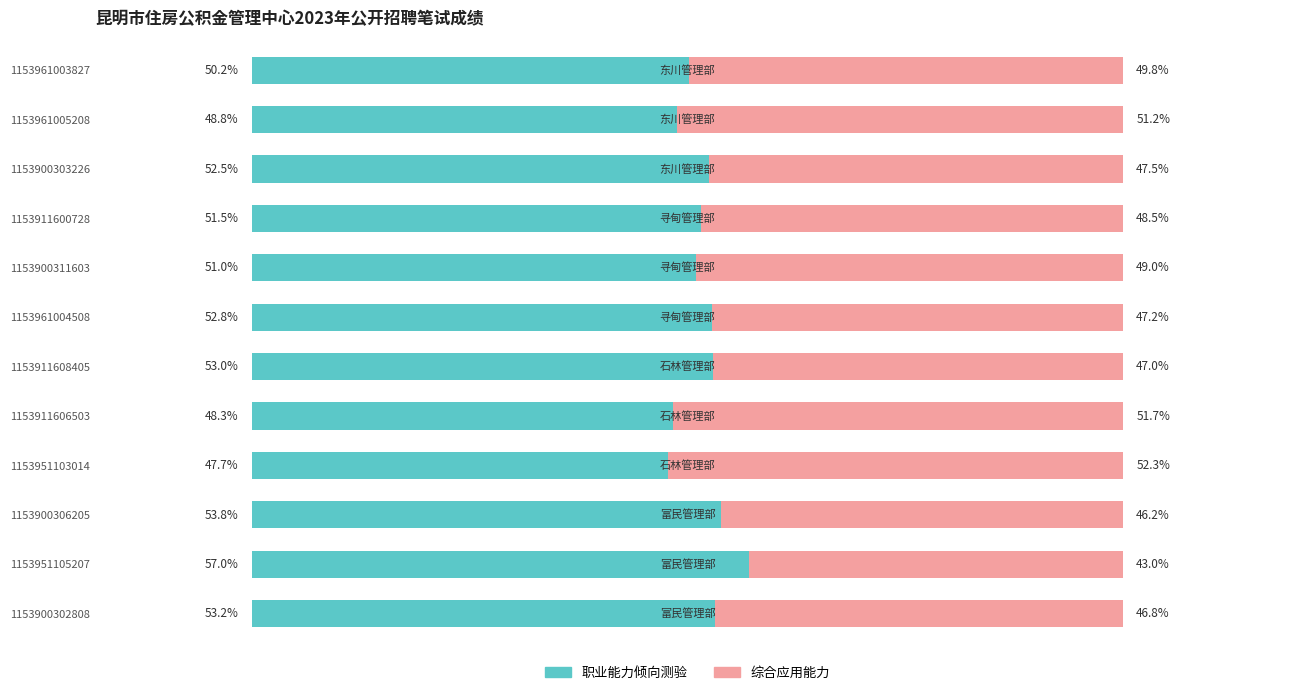

Rank the categories by 职业能力倾向测验 value from lowest to highest.

1153951103014, 1153911606503, 1153961005208, 1153961003827, 1153900311603, 1153911600728, 1153900303226, 1153961004508, 1153911608405, 1153900302808, 1153900306205, 1153951105207